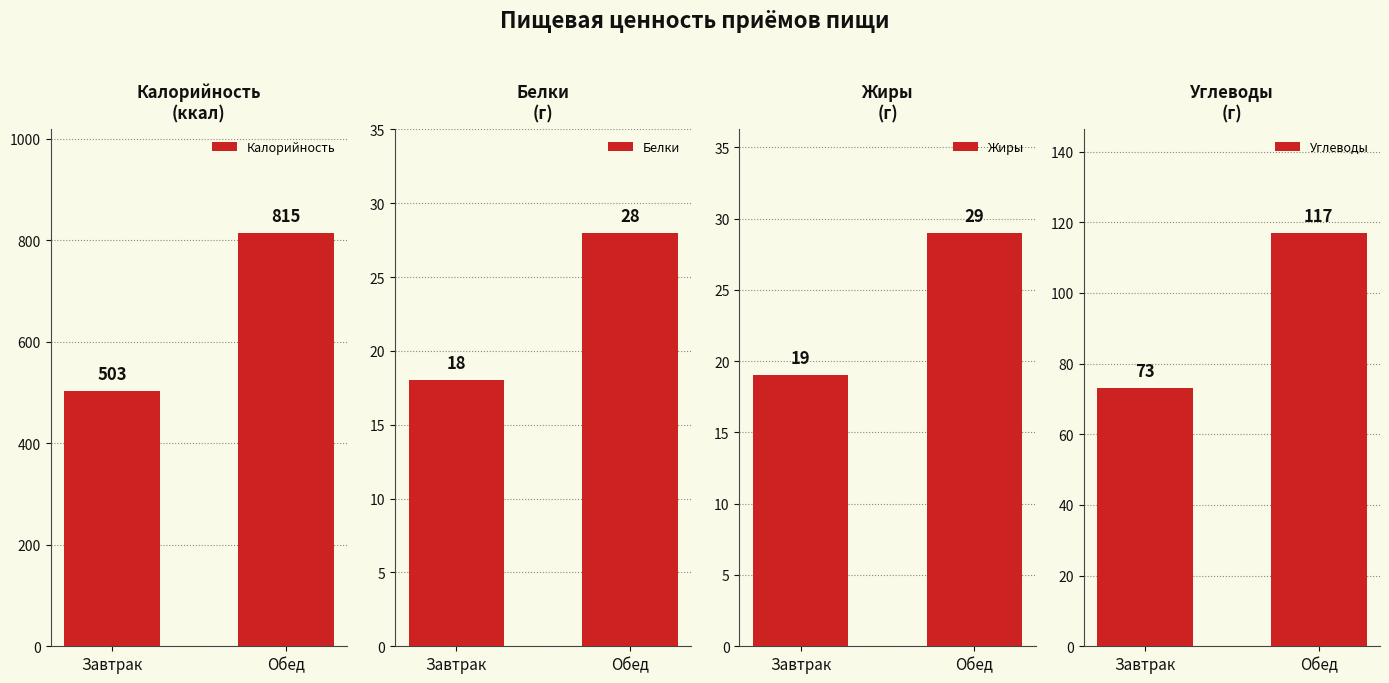

At which category is the sum across all series the highest?

Обед